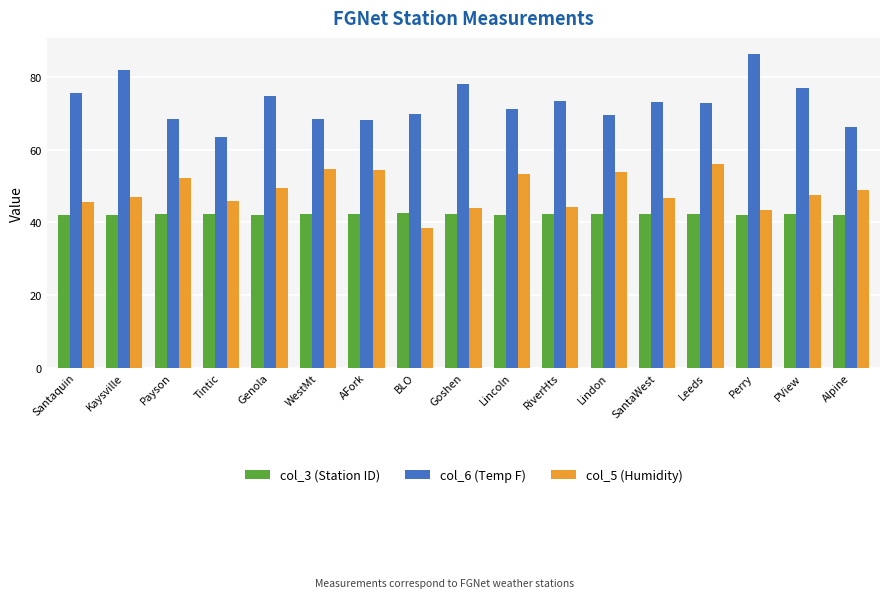

What is the difference between the maximum and minimum values in the col_5 (Humidity) series?

17.8